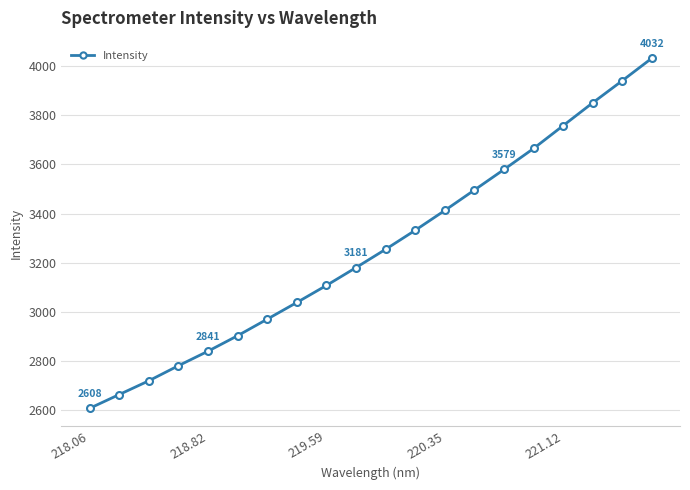

Does the chart have visible grid lines?

Yes